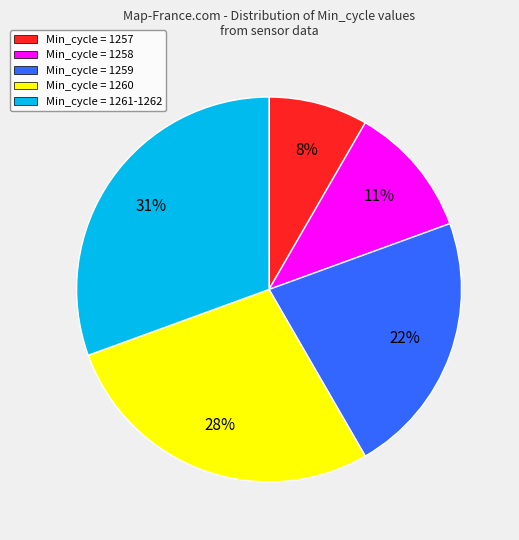

True or false: Min_cycle = 1258 accounts for 18% of the total.

False